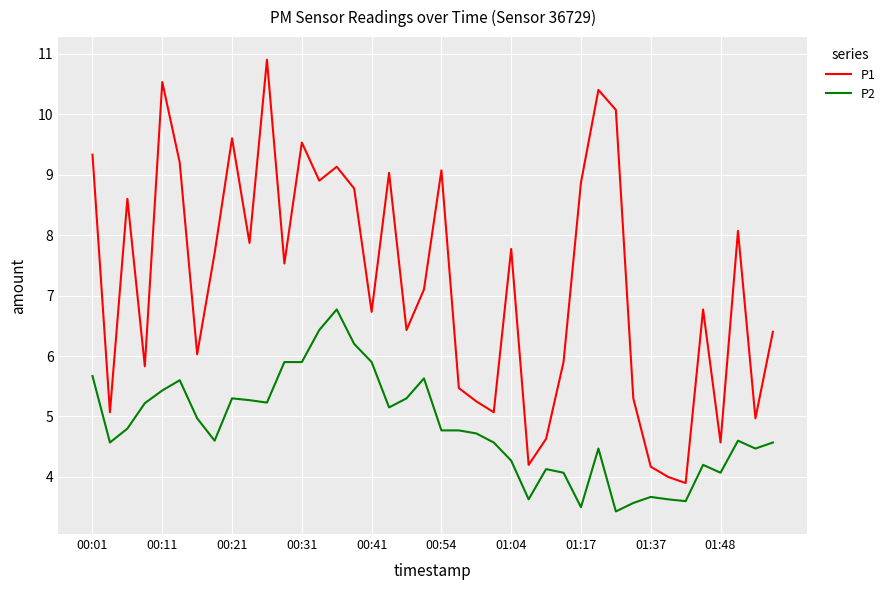

Rank the series by their maximum value, from lowest to highest.

P2, P1